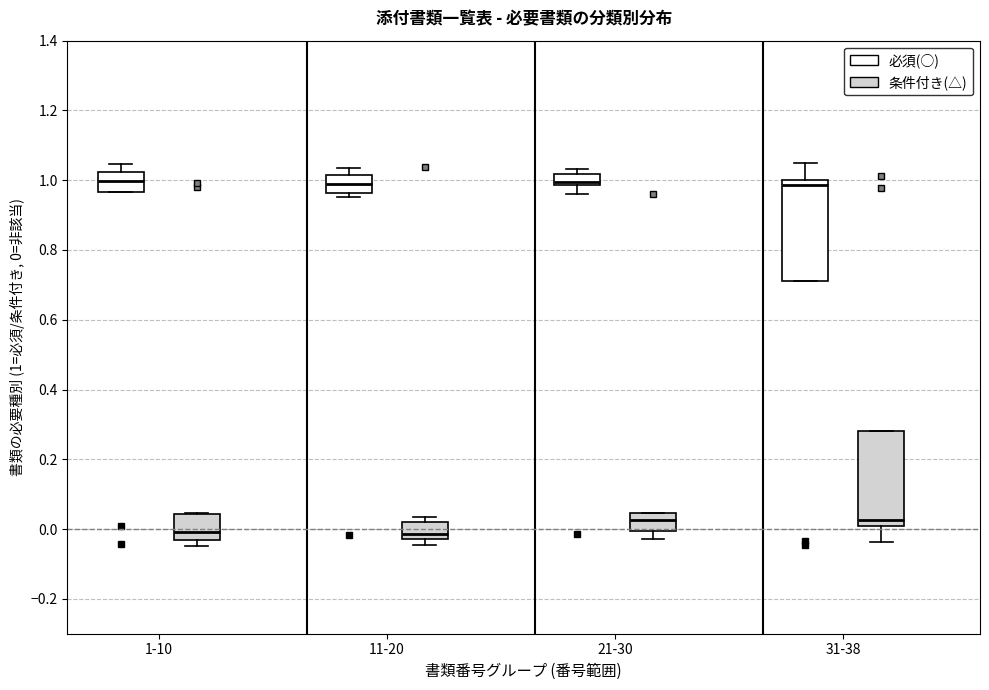

Reading left to right, transcribe this box plot: for each box, give where its median line is, the range the box spans, and where its two whiskers end, as read against the y-axis. The values are not printed on the chart, so give them approximately, as read against the axis.

1-10 (必須(○)): median 1.00, box 0.96 to 1.02, whiskers 0.96 to 1.04
1-10 (条件付き(△)): median 0.00, box -0.04 to 0.04, whiskers -0.04 (just below the box's lower edge) to 0.04
11-20 (必須(○)): median 0.98, box 0.96 to 1.02, whiskers 0.96 (just below the box's lower edge) to 1.04
11-20 (条件付き(△)): median -0.02 (just above the box's lower edge), box -0.02 to 0.02, whiskers -0.04 to 0.04
21-30 (必須(○)): median 1.00, box 0.98 to 1.02, whiskers 0.96 to 1.04
21-30 (条件付き(△)): median 0.02, box 0.00 to 0.04, whiskers -0.02 to 0.04
31-38 (必須(○)): median 0.98, box 0.70 to 1.00, whiskers 0.70 to 1.04
31-38 (条件付き(△)): median 0.02, box 0.00 to 0.28, whiskers -0.04 to 0.28